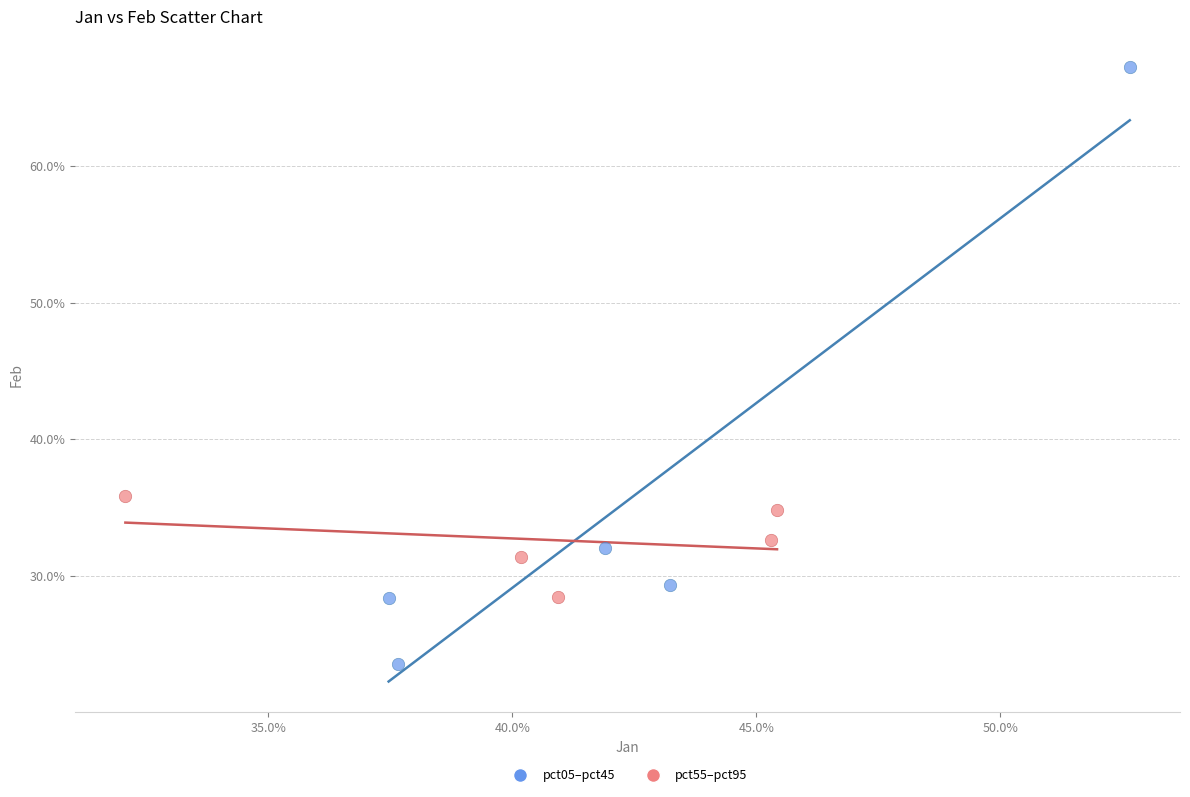

What are all the series names shown in the legend?

pct05–pct45, pct55–pct95